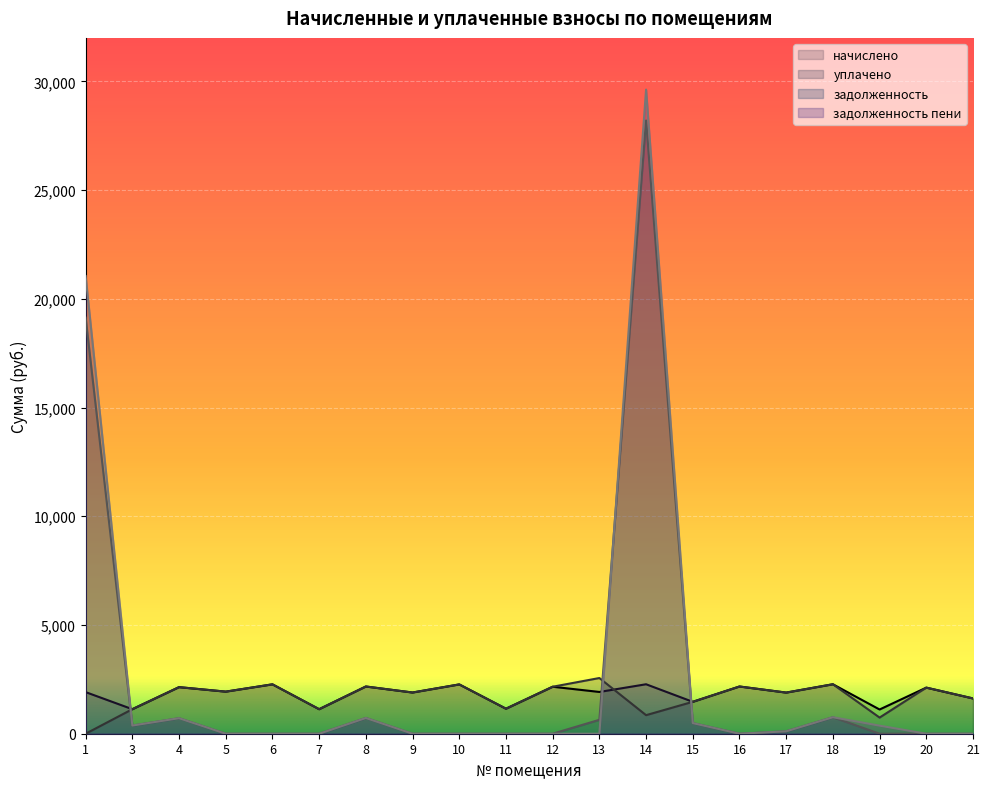

Does the chart display data point markers on the line(s)?

No